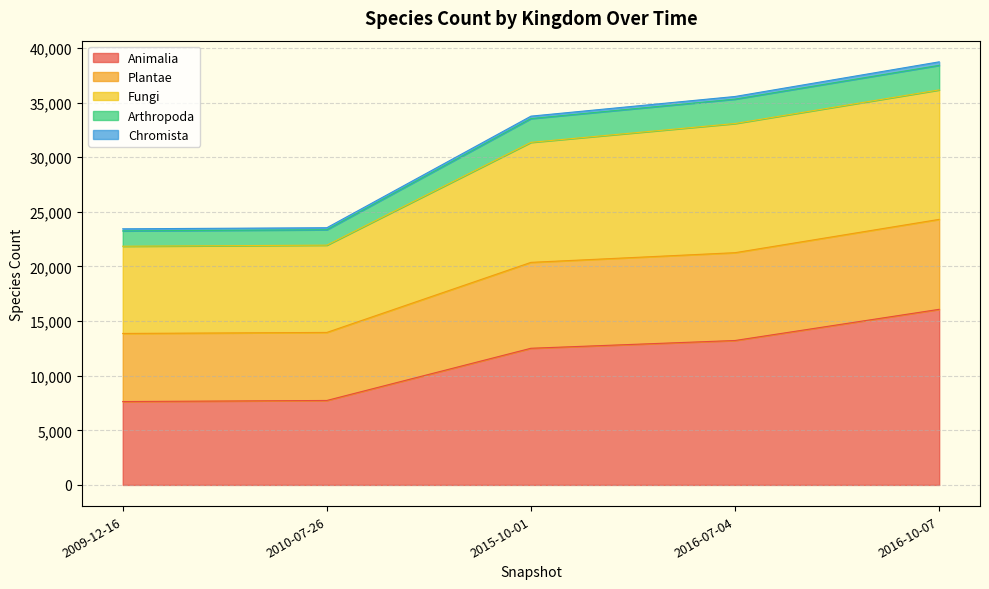

At which label is Animalia closest to 11854?

2015-10-01